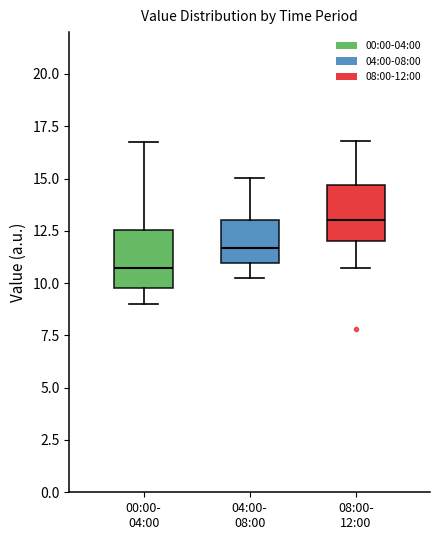

Reading left to right, transcribe this box plot: for each box, give where its median line is, the range the box spans, and where its two whiskers end, as read against the y-axis. The values are not printed on the chart, so give them approximately, as read against the axis.

00:00- 04:00: median 10.5, box 10.0 to 12.5, whiskers 9.0 to 17.0
04:00- 08:00: median 11.5, box 11.0 to 13.0, whiskers 10.0 to 15.0
08:00- 12:00: median 13.0, box 12.0 to 14.5, whiskers 10.5 to 17.0